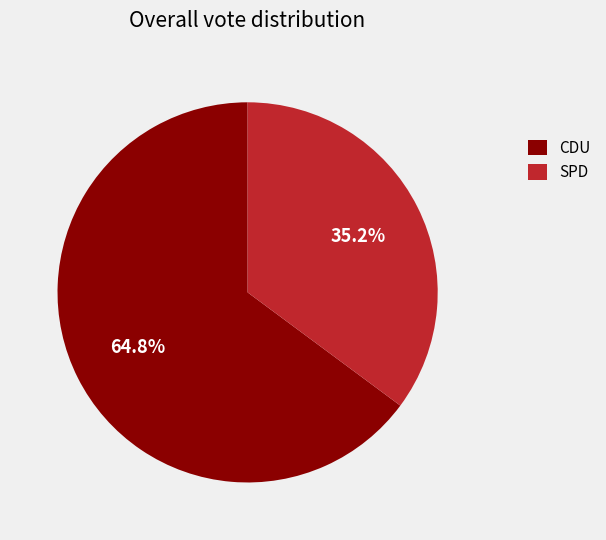

Between CDU and SPD, which is larger?

CDU